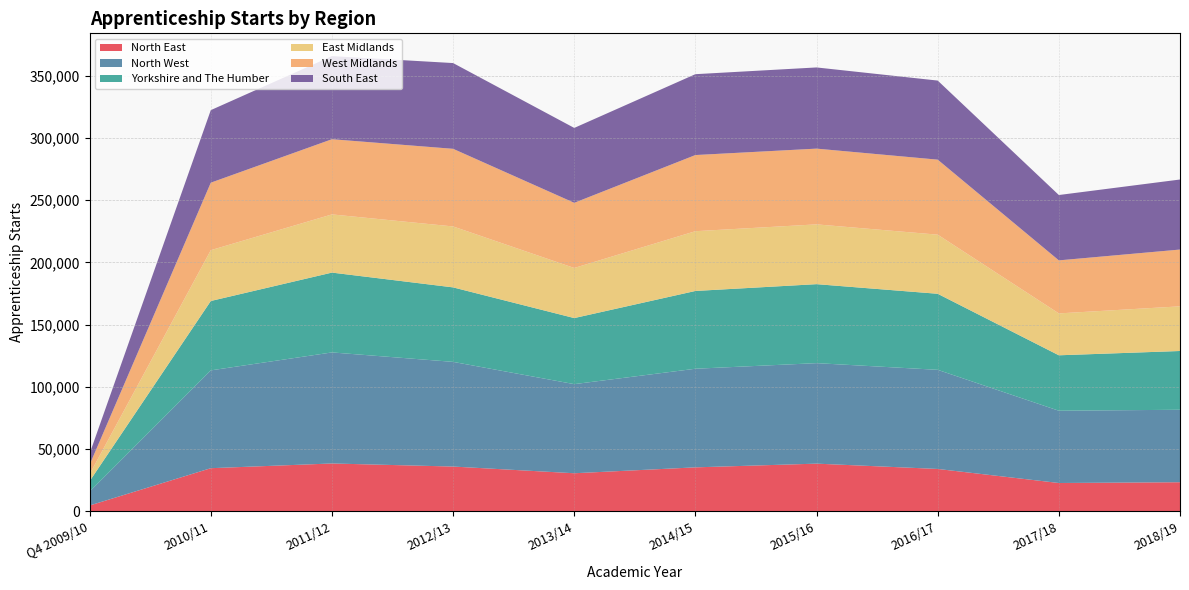

Reading left to right, transcribe all the data shown in this chart.

North East: Q4 2009/10=4550	2010/11=34550	2011/12=38340	2012/13=35870	2013/14=30480	2014/15=35220	2015/16=38210	2016/17=33940	2017/18=22640	2018/19=23260
North West: Q4 2009/10=11210	2010/11=78660	2011/12=89310	2012/13=84180	2013/14=71670	2014/15=79310	2015/16=80820	2016/17=79720	2017/18=58120	2018/19=58280
Yorkshire and The Humber: Q4 2009/10=8390	2010/11=55800	2011/12=64200	2012/13=59900	2013/14=53120	2014/15=62550	2015/16=63520	2016/17=61150	2017/18=44580	2018/19=47260
East Midlands: Q4 2009/10=5640	2010/11=40860	2011/12=46790	2012/13=49010	2013/14=40290	2014/15=48060	2015/16=48080	2016/17=47540	2017/18=33690	2018/19=35910
West Midlands: Q4 2009/10=7610	2010/11=54290	2011/12=60470	2012/13=62430	2013/14=52410	2014/15=61240	2015/16=60910	2016/17=60330	2017/18=42650	2018/19=45670
South East: Q4 2009/10=8950	2010/11=58340	2011/12=66850	2012/13=68960	2013/14=60220	2014/15=65030	2015/16=65290	2016/17=63590	2017/18=52550	2018/19=56320